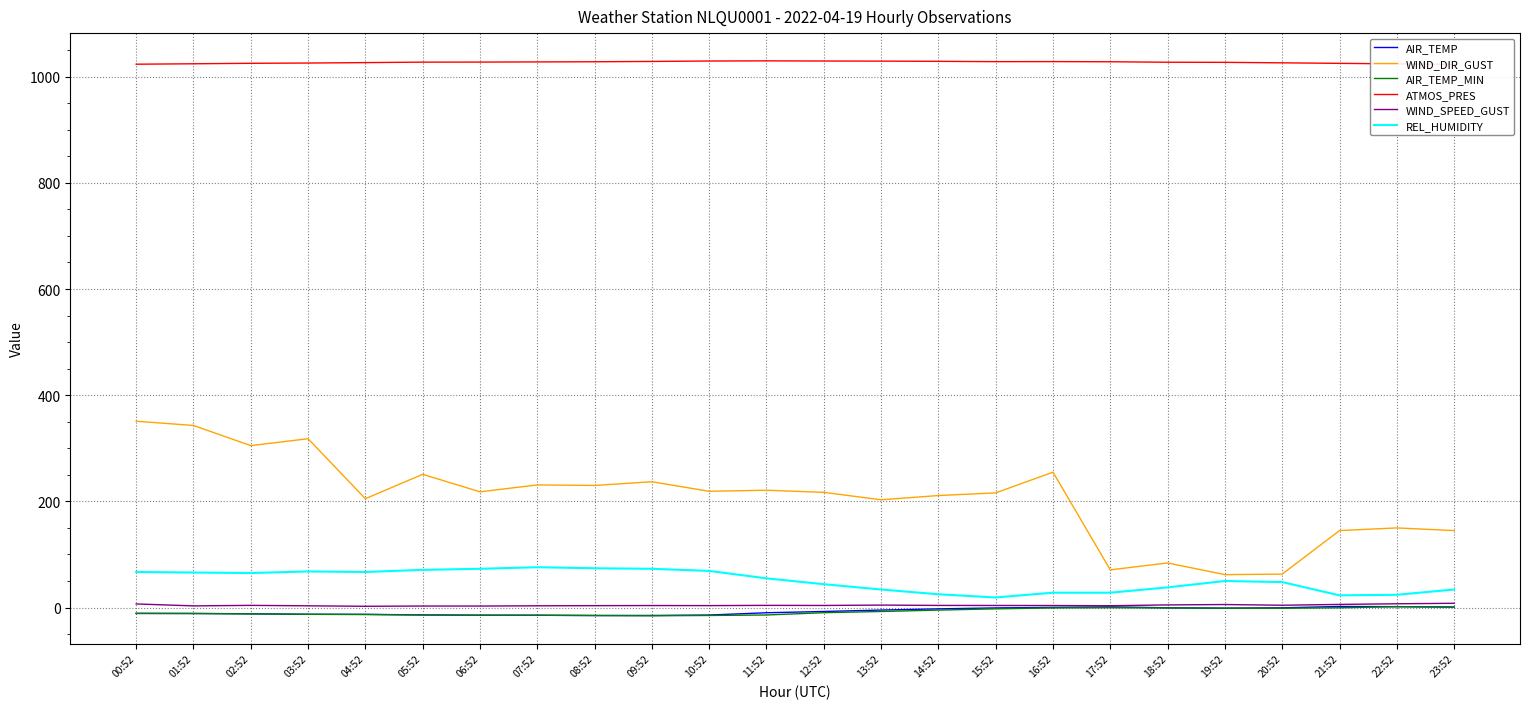

True or false: AIR_TEMP has more than 2 interior local peaks.

False